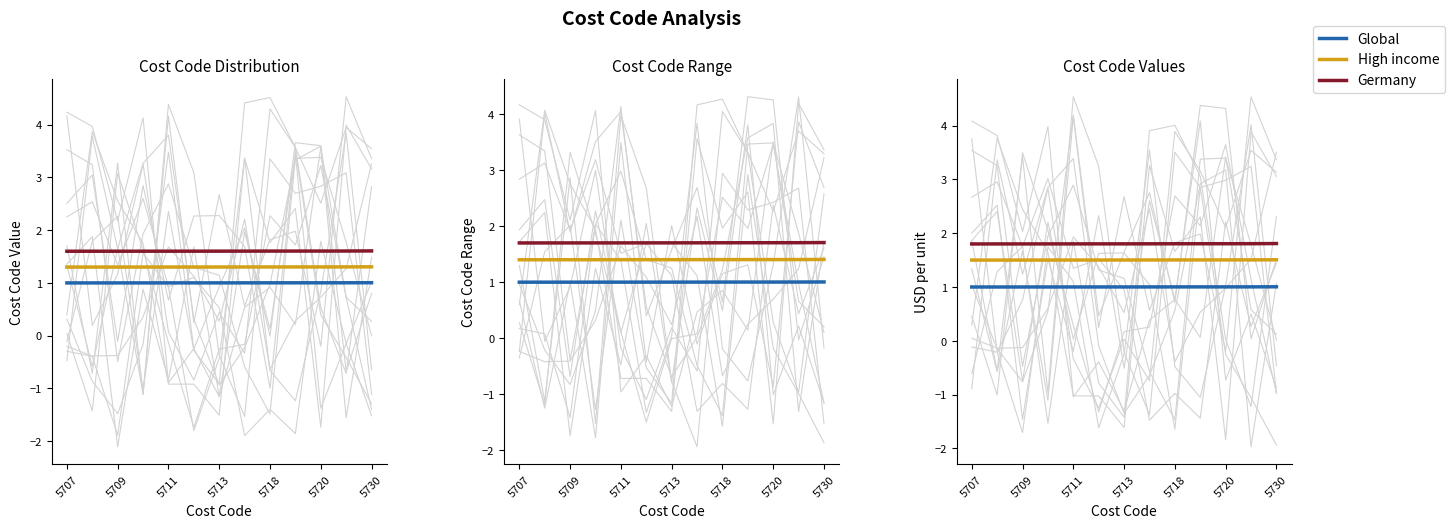

What is the label of the 2nd point from the left?

5709